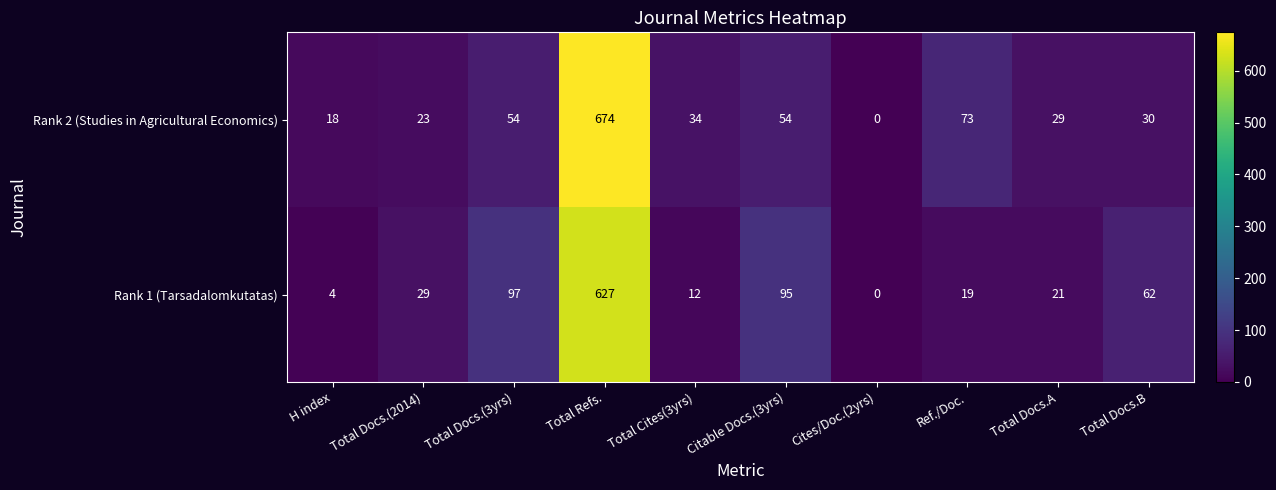

What is the total value across all series at Total Docs.(3yrs)?

151